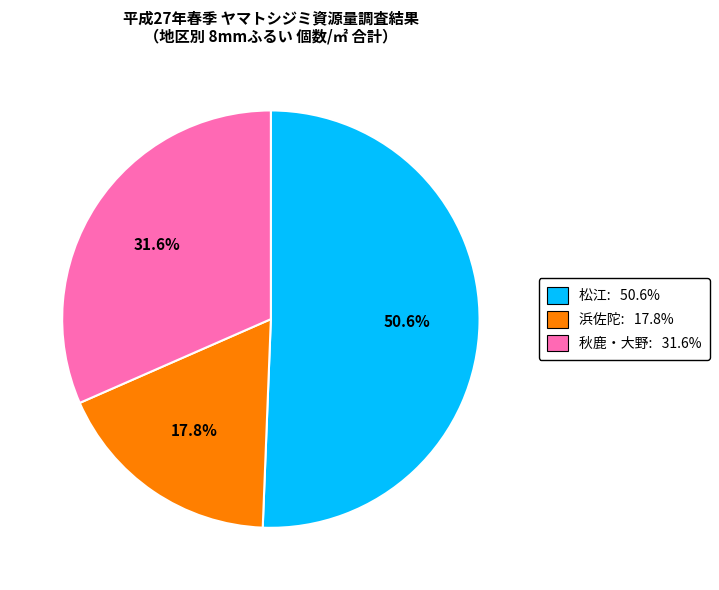

Does any single category account for the majority?

Yes